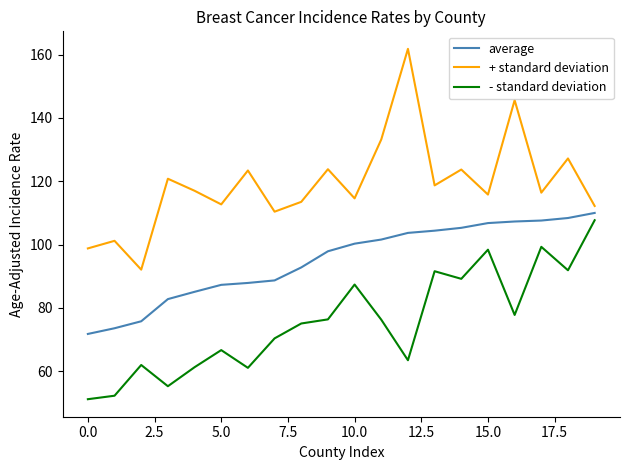

True or false: + standard deviation and - standard deviation cross at least once.

False